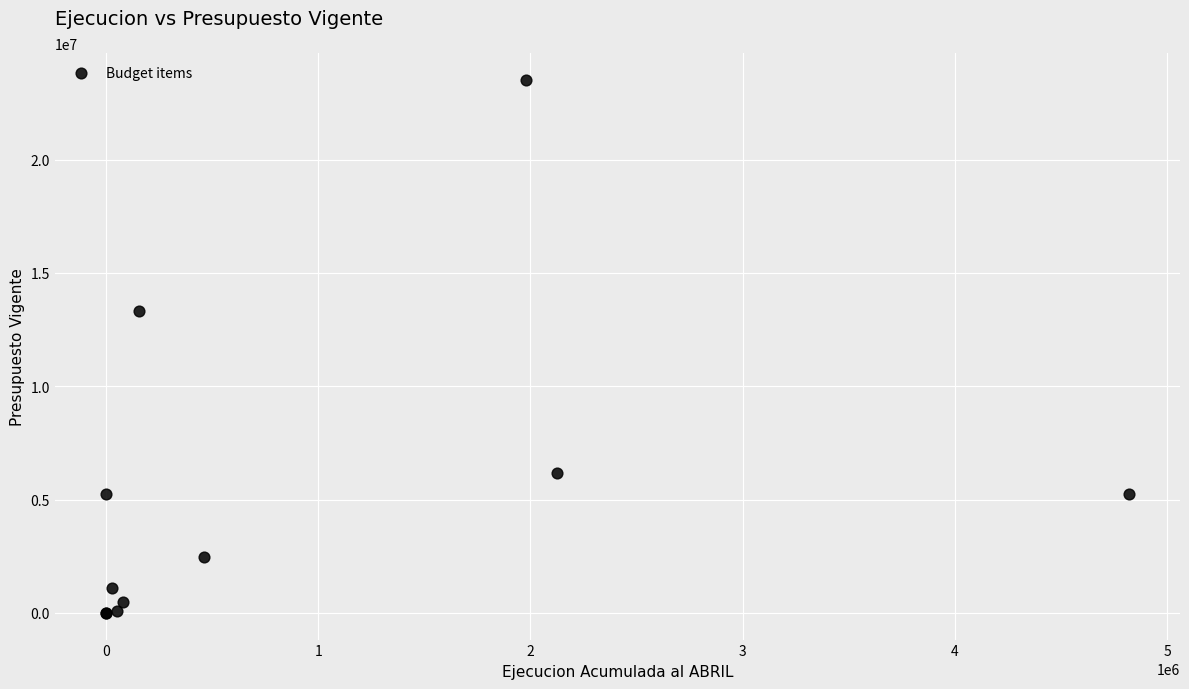

What Y value in the scatter plot is closest to 11763827?

13339151